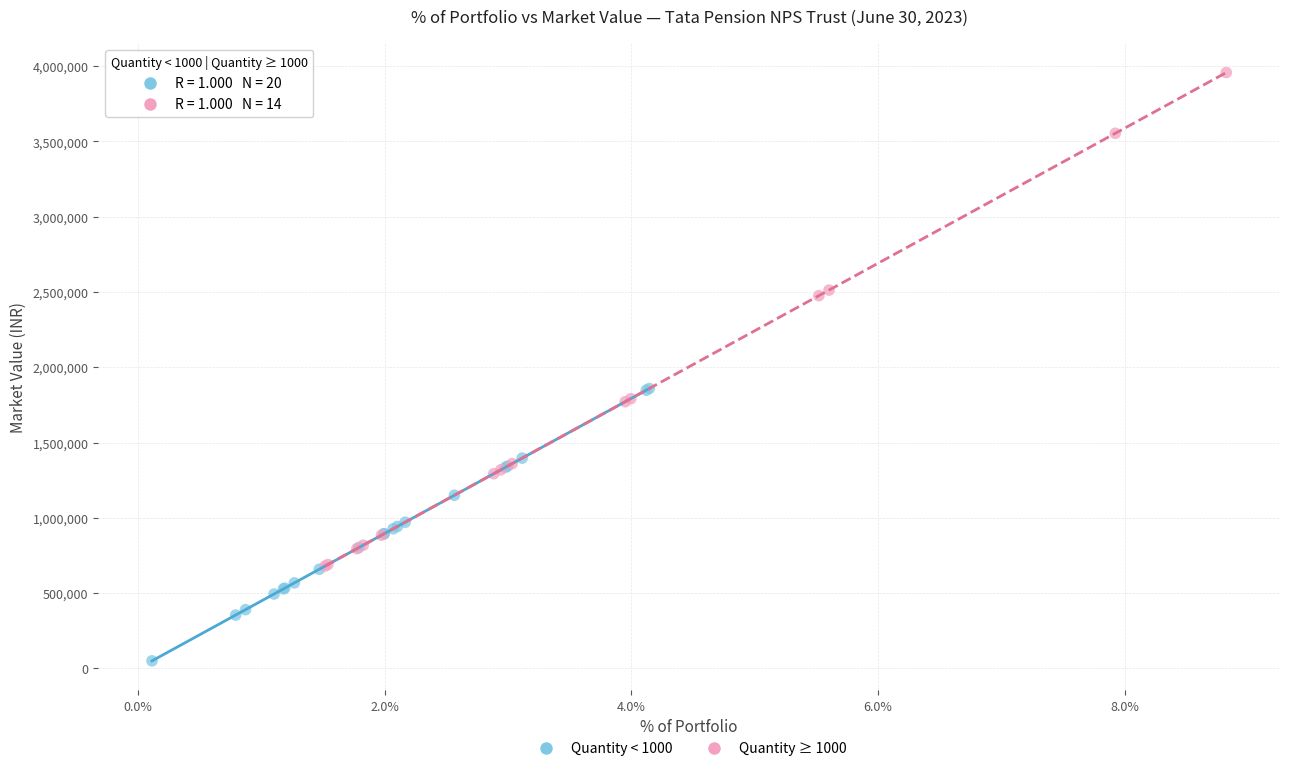

Which series contains the highest Y value?

Quantity ≥ 1000